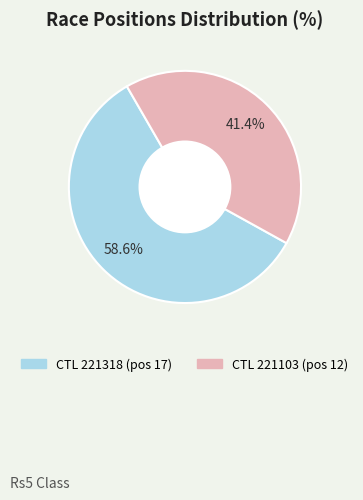

Does any single category account for the majority?

Yes